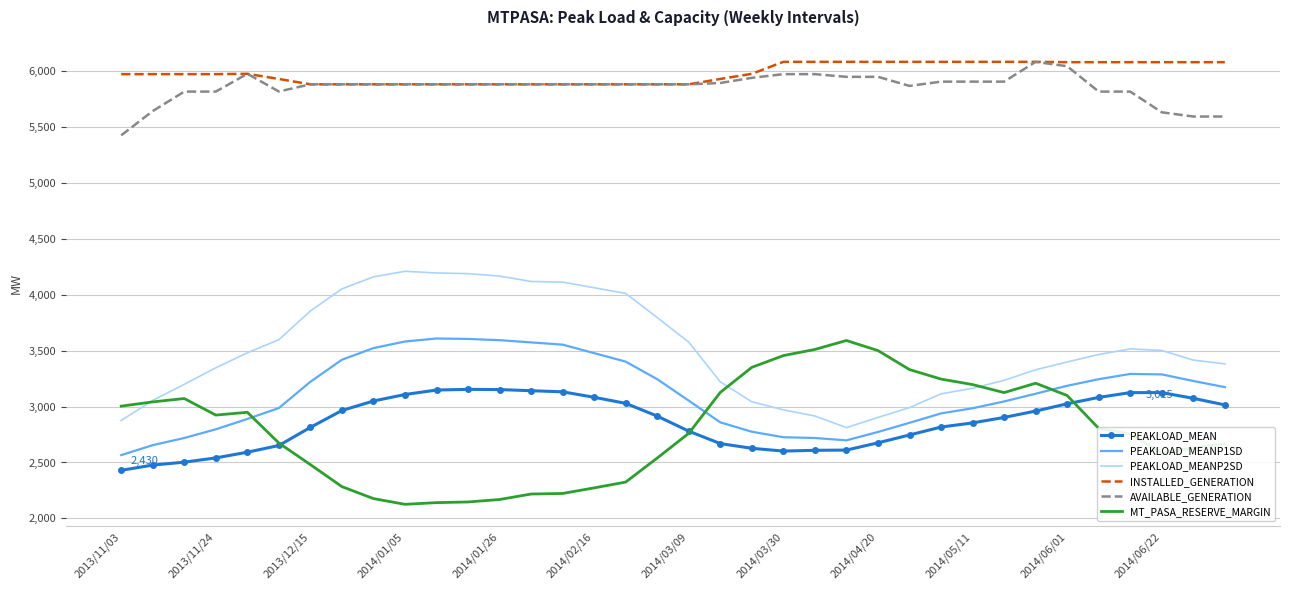

True or false: AVAILABLE_GENERATION and PEAKLOAD_MEAN cross at least once.

False